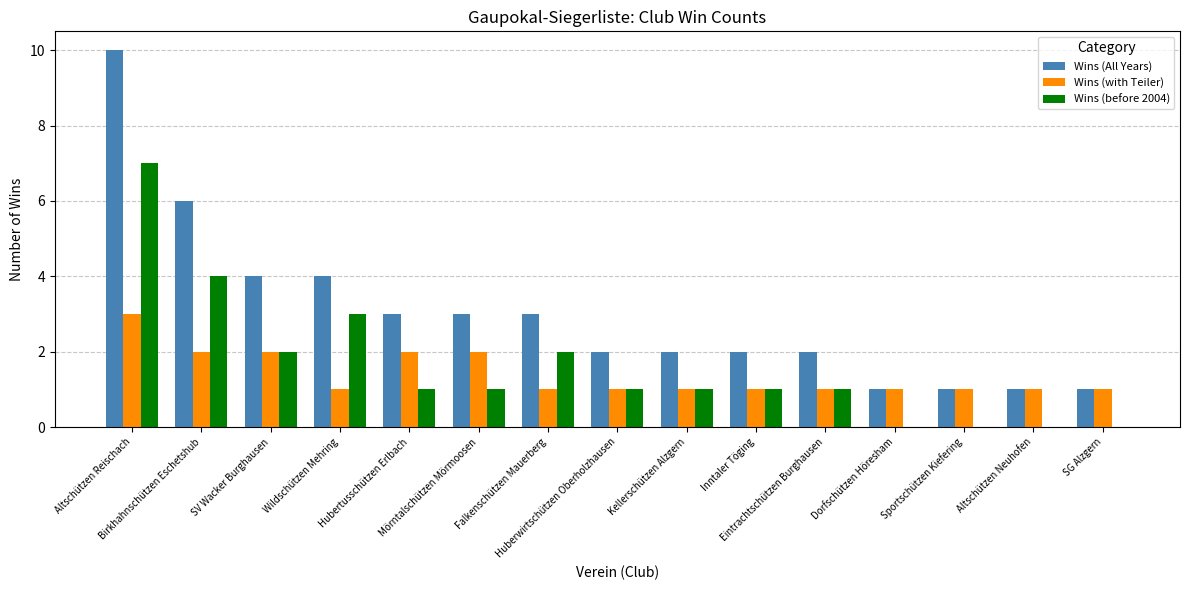

What are all the series names shown in the legend?

Wins (All Years), Wins (with Teiler), Wins (before 2004)